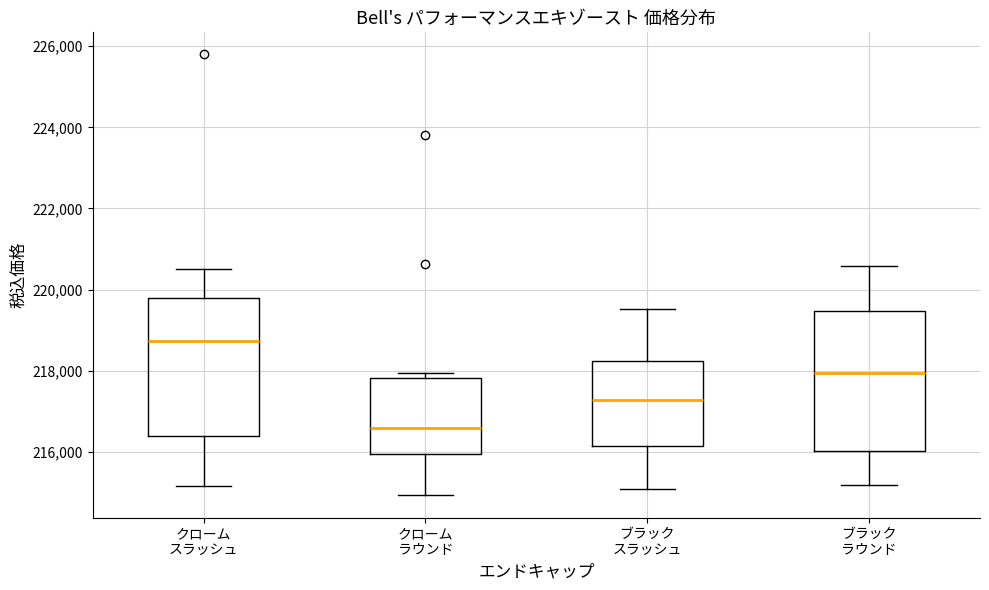

Reading left to right, read every box against the y-axis: the position of its median line, the range the box covers, and the ends of its whiskers. The values are not printed on the chart, so give them approximately, as read against the axis.

クローム スラッシュ: median 218800, box 216400 to 219800, whiskers 215200 to 220600
クローム ラウンド: median 216600, box 216000 to 217800, whiskers 215000 to 218000
ブラック スラッシュ: median 217200, box 216200 to 218200, whiskers 215000 to 219600
ブラック ラウンド: median 218000, box 216000 to 219400, whiskers 215200 to 220600